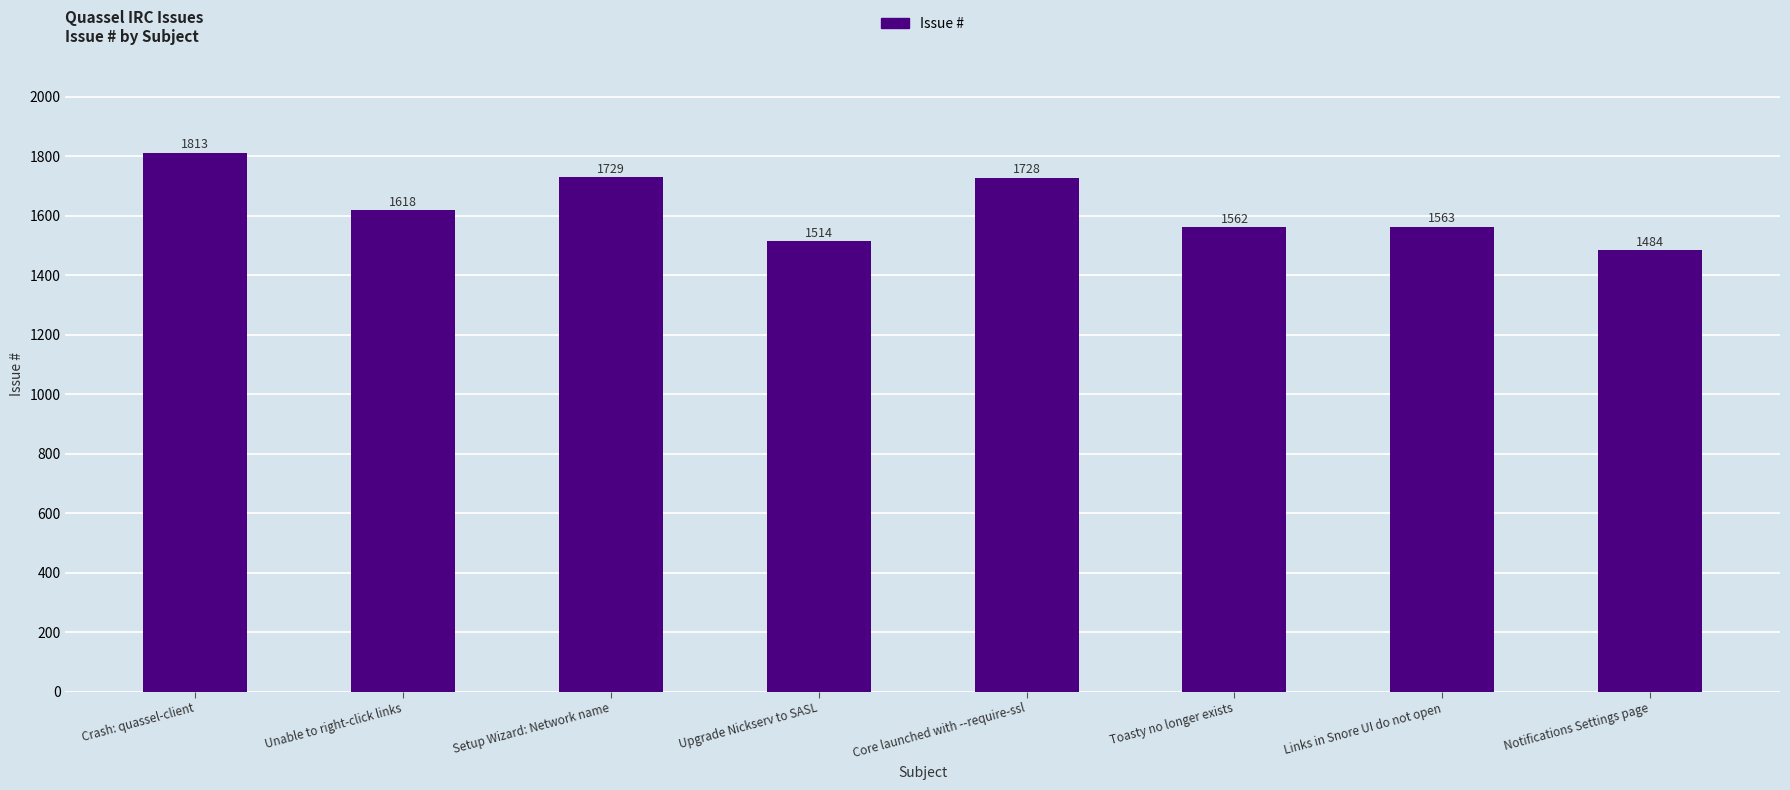

What is the ratio of the value at Toasty no longer exists to the value at Upgrade Nickserv to SASL?

1.0